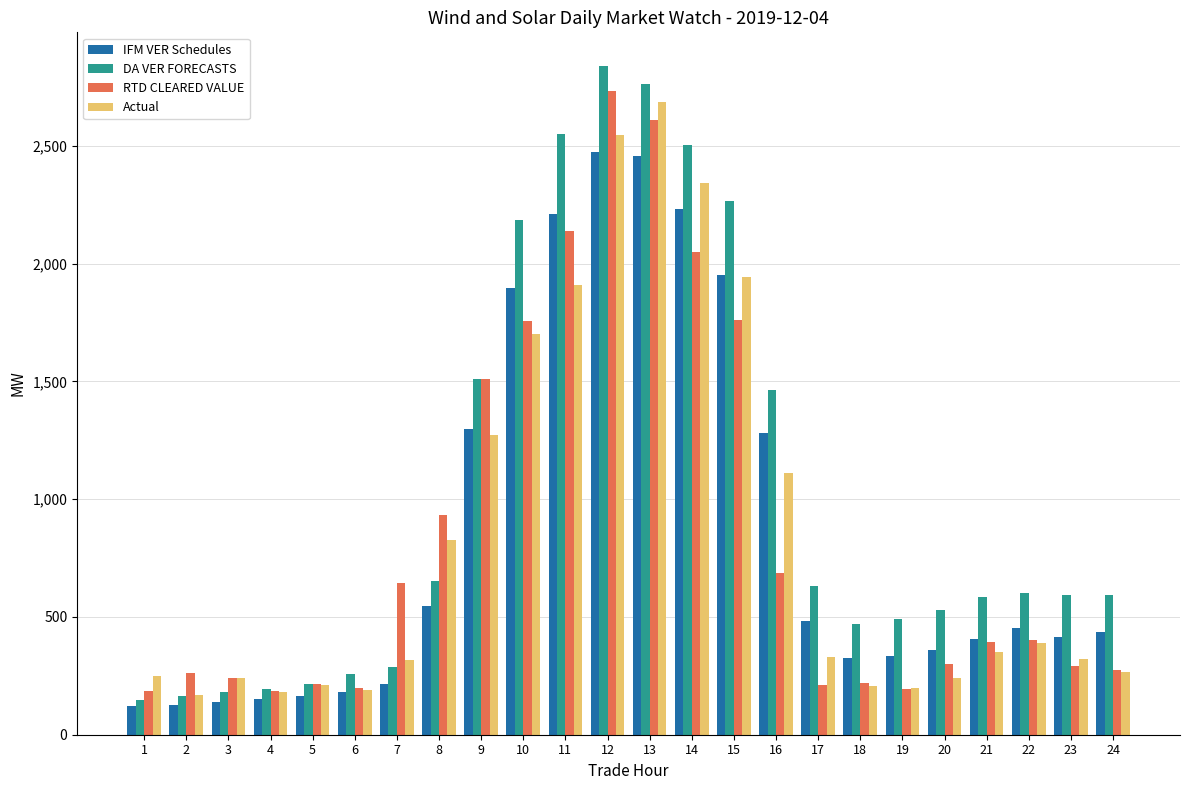

Where does the DA VER FORECASTS series first go above 593?

8